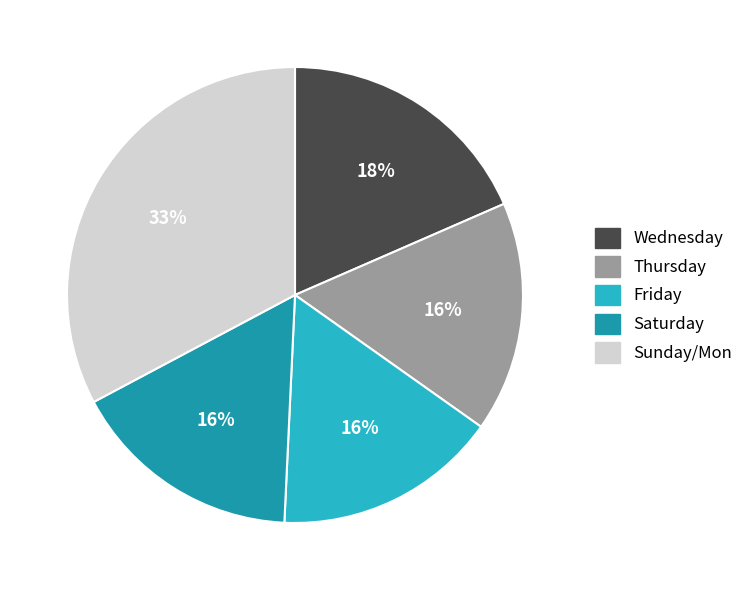

Is there any slice that represents more than half of the pie?

No